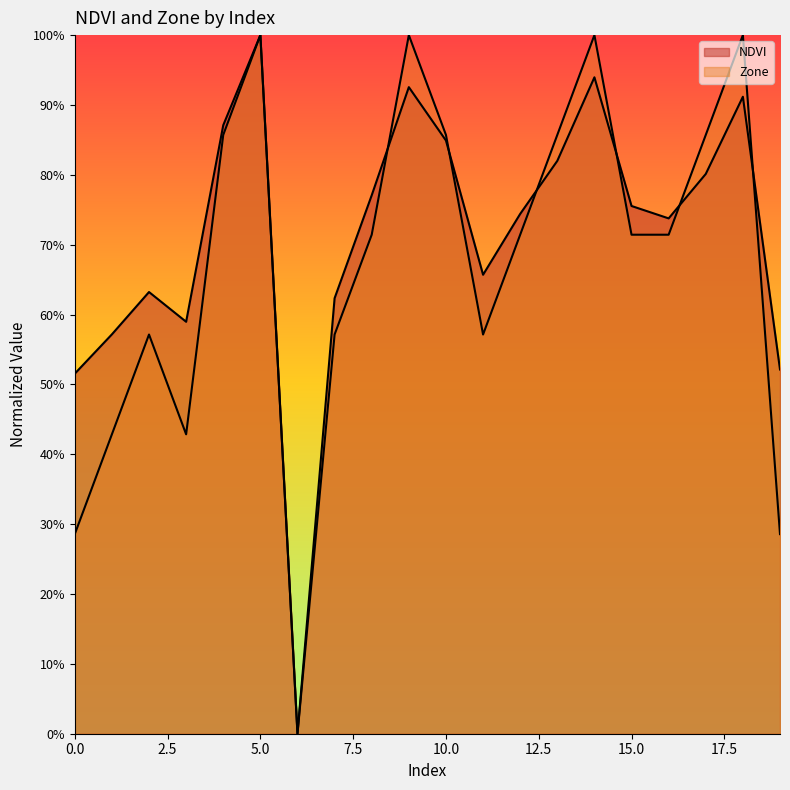

True or false: NDVI has a value of 1.0 at 1.

False